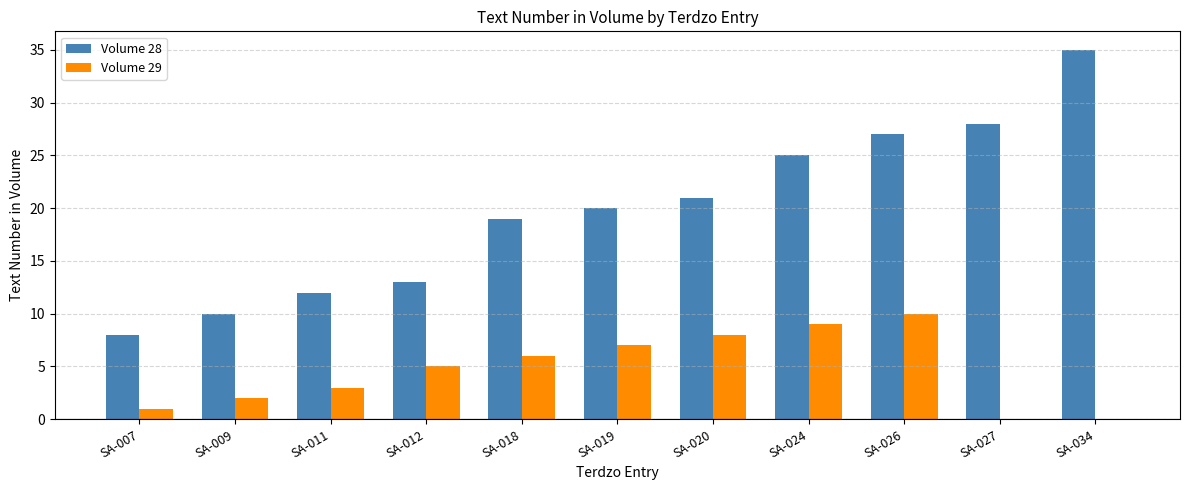

Reading left to right, extract all data points from this chart.

Volume 28: 8	10	12	13	19	20	21	25	27	28	35
Volume 29: 1	2	3	5	6	7	8	9	10	0	0